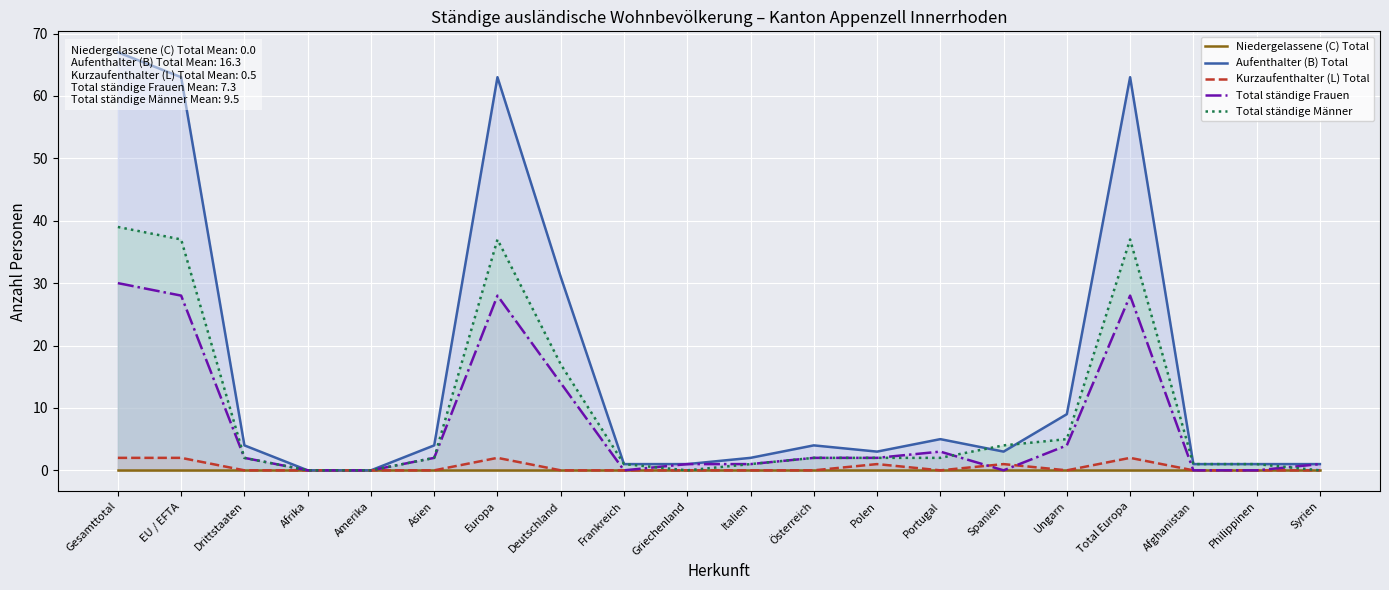

What is the spread (max minus min) of values at Deutschland?

31